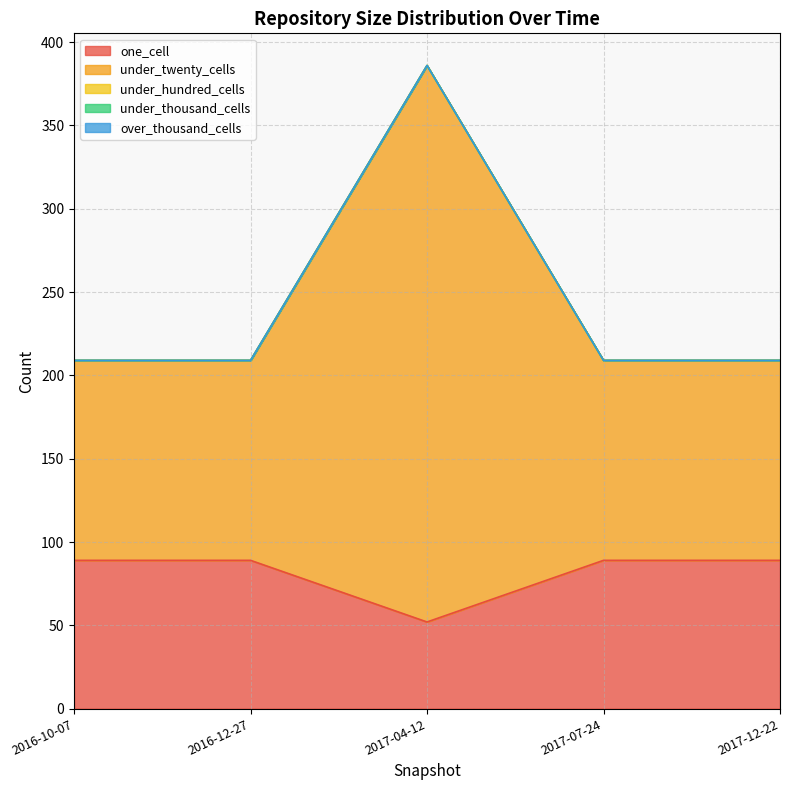

True or false: over_thousand_cells has more than 2 interior local peaks.

False